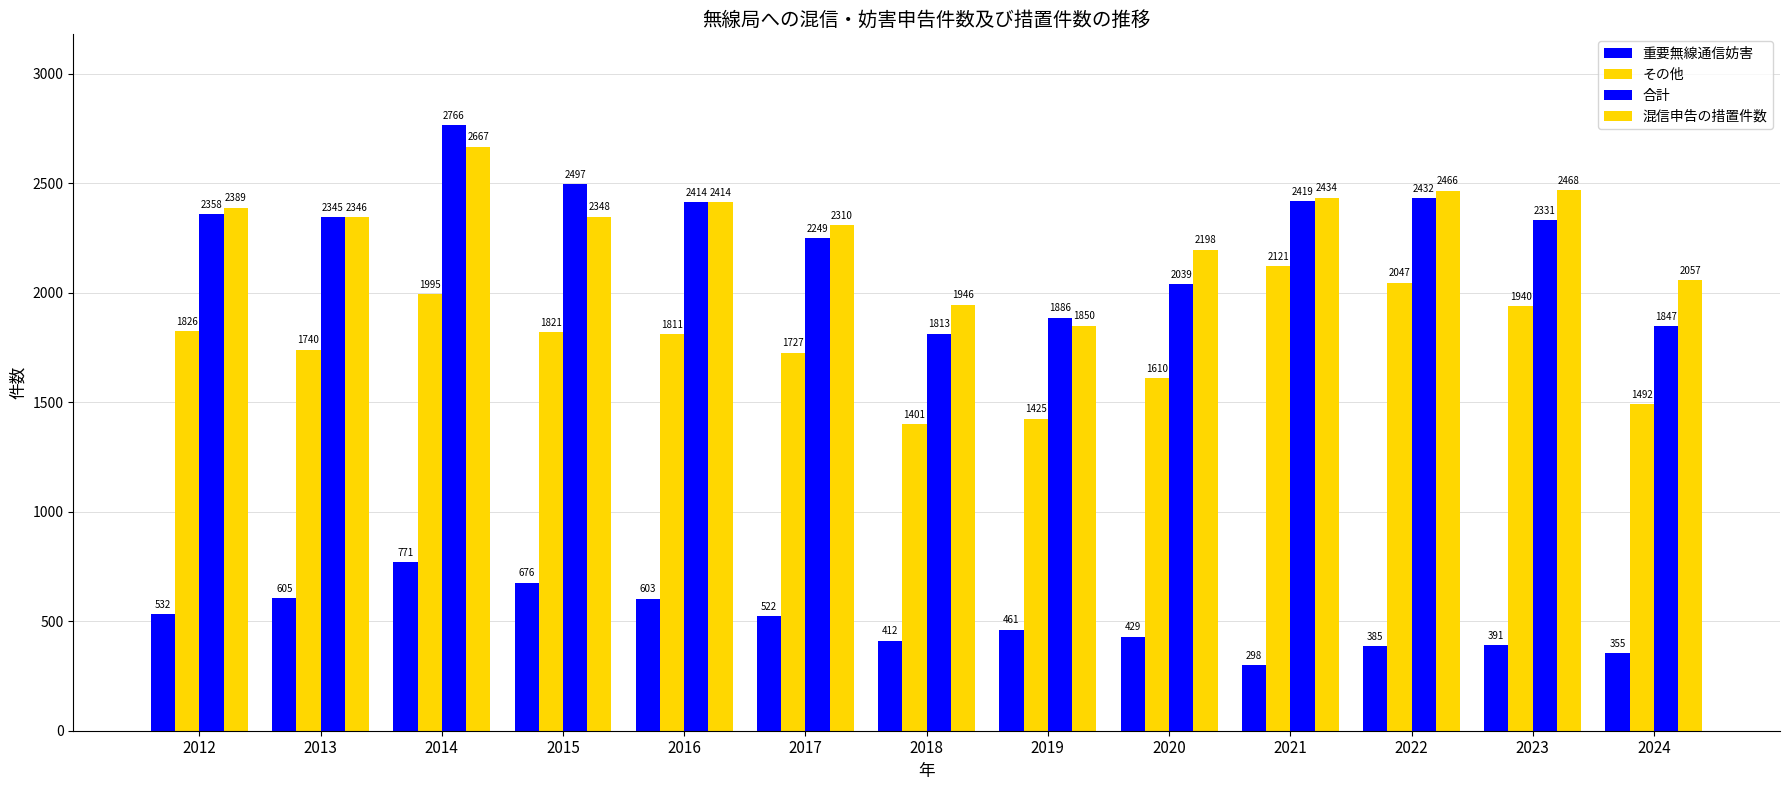

What is the difference between the maximum and minimum values in the 合計 series?

953